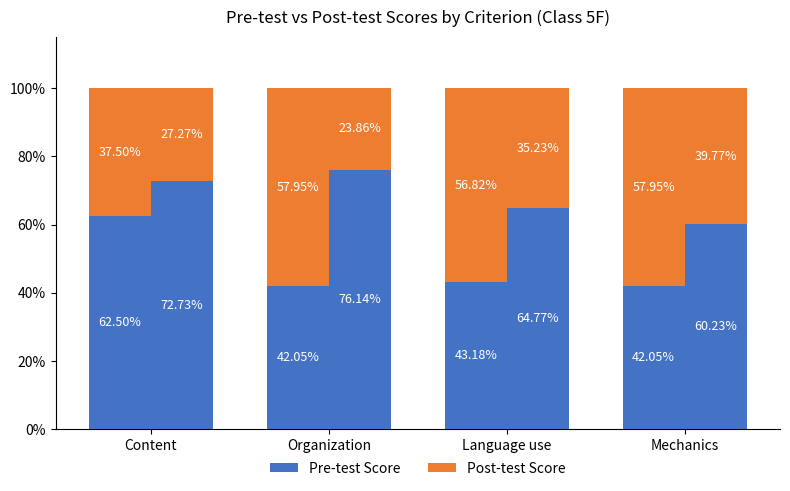

The value of Pre-test Score at Mechanics is 74.8. True or false?

False